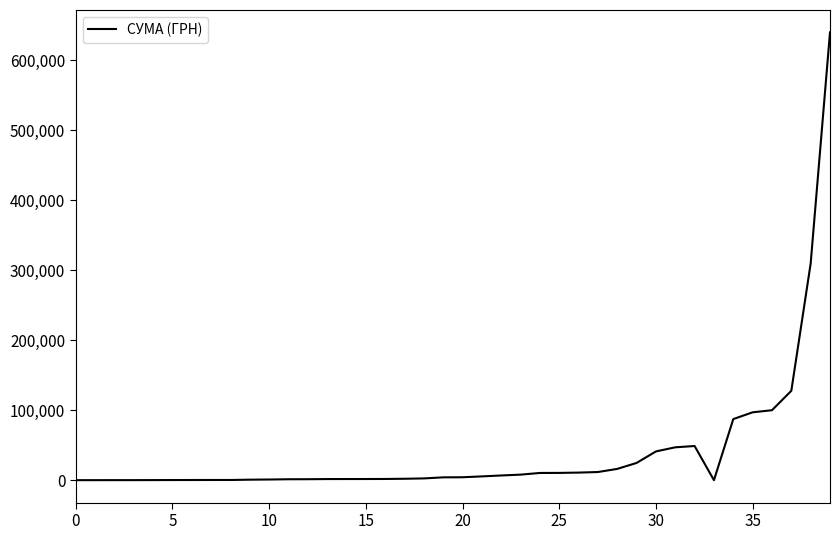

What is the maximum value shown in the chart?

639735.9